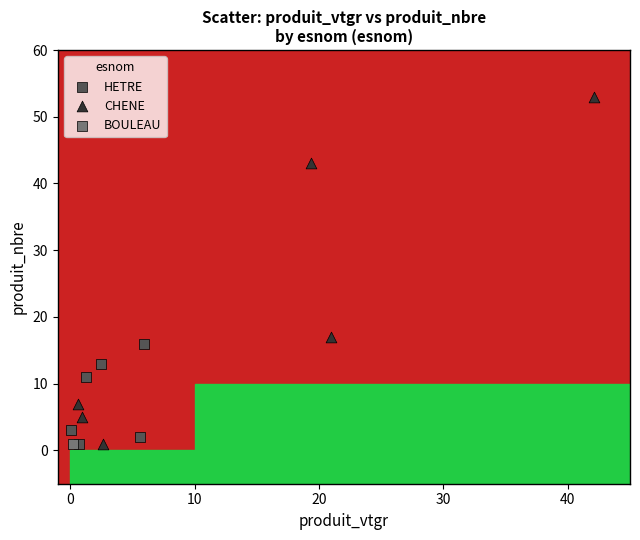

What are all the series names shown in the legend?

HETRE, CHENE, BOULEAU